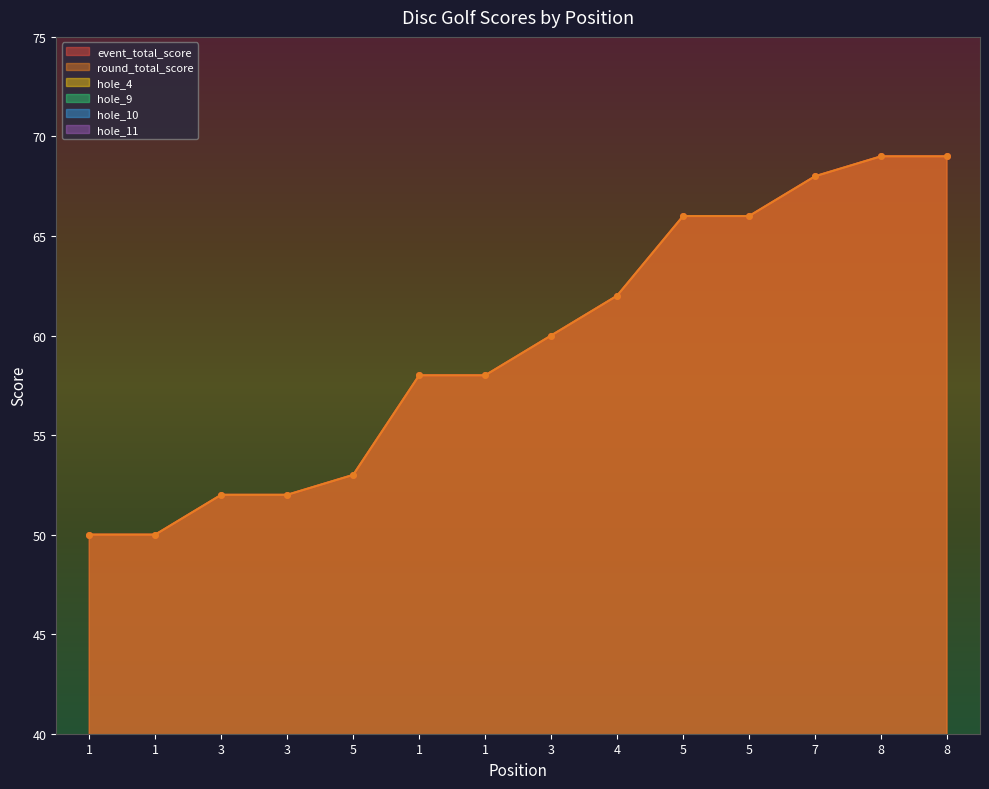

How many lines are shown in the chart?

6